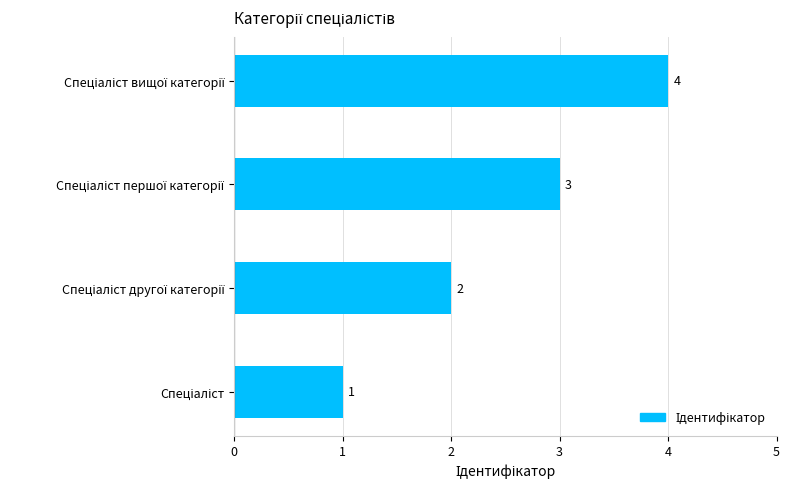

What is the greatest value displayed?

4